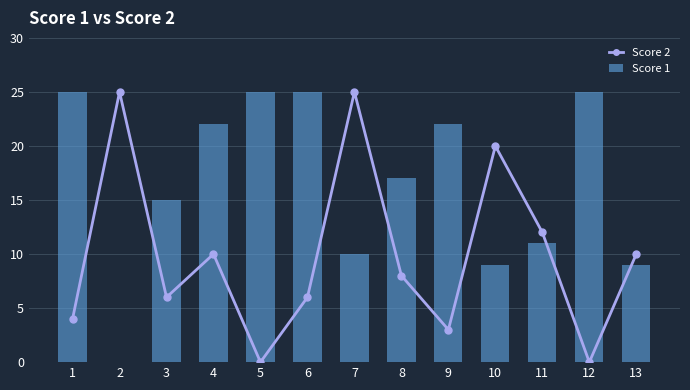

Between 8 and 1, which is larger?

8